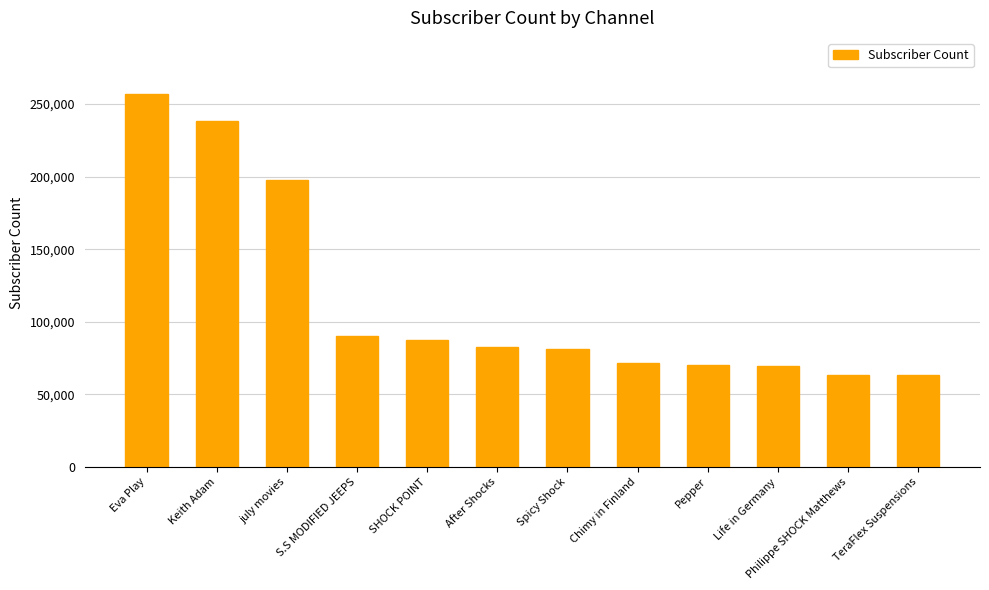

What is the value of the 4th bar from the left?

90400